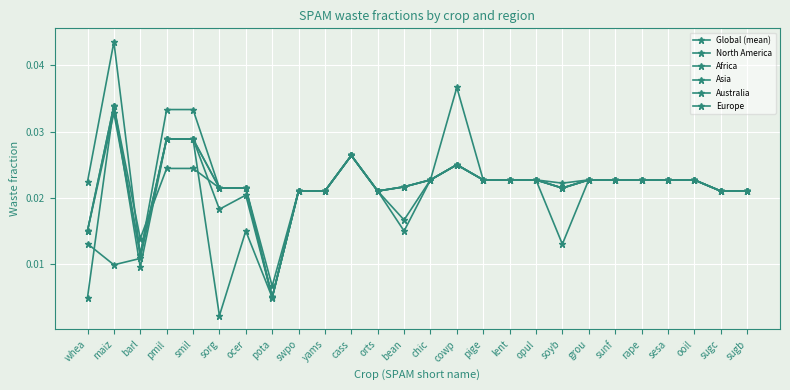

True or false: Global (mean) and North America cross at least once.

False